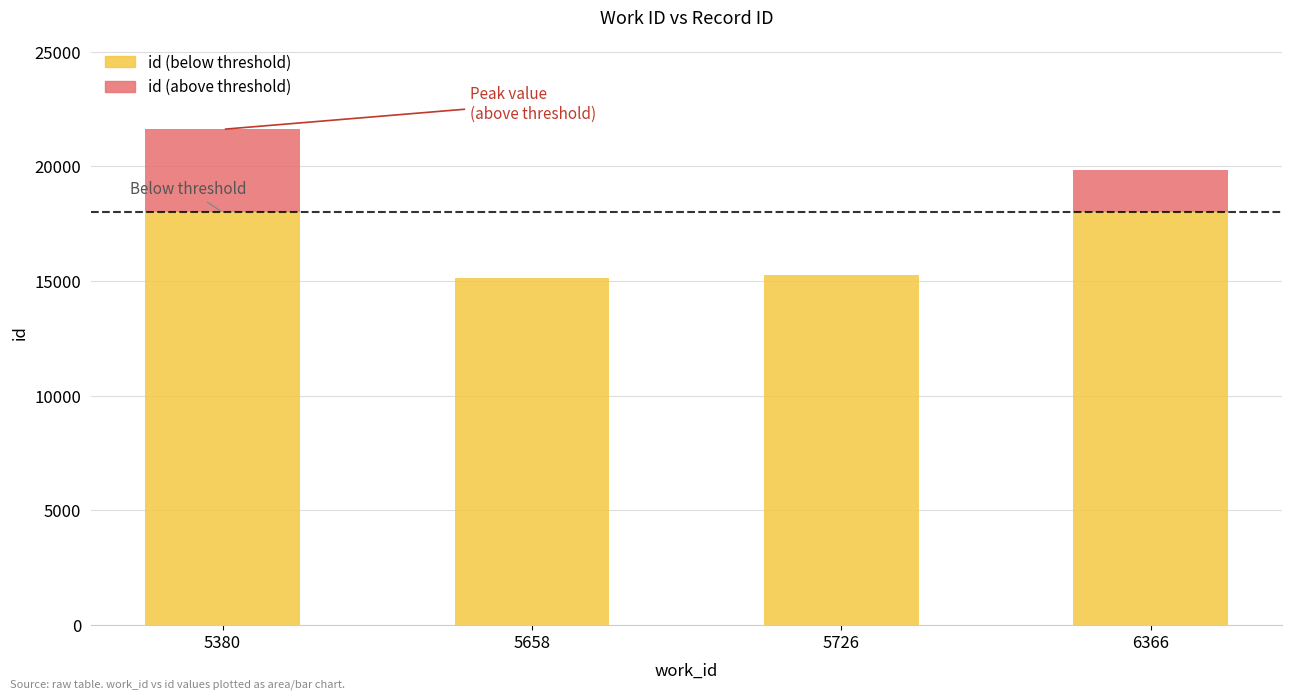

How many categories are shown in the chart?

4